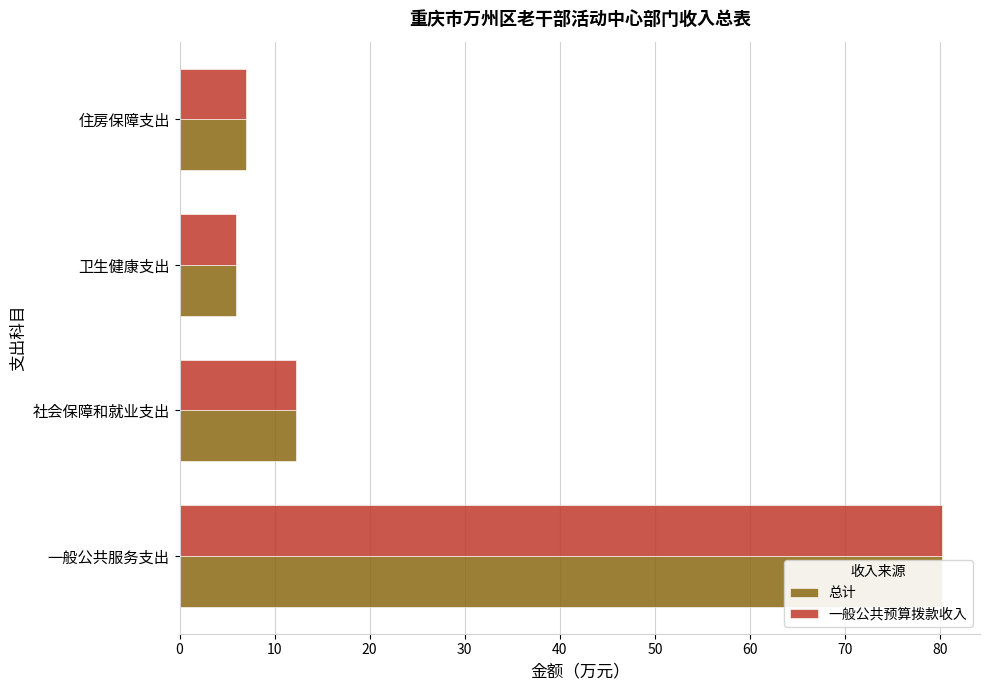

What is the sum of all 一般公共预算拨款收入 values?

105.3